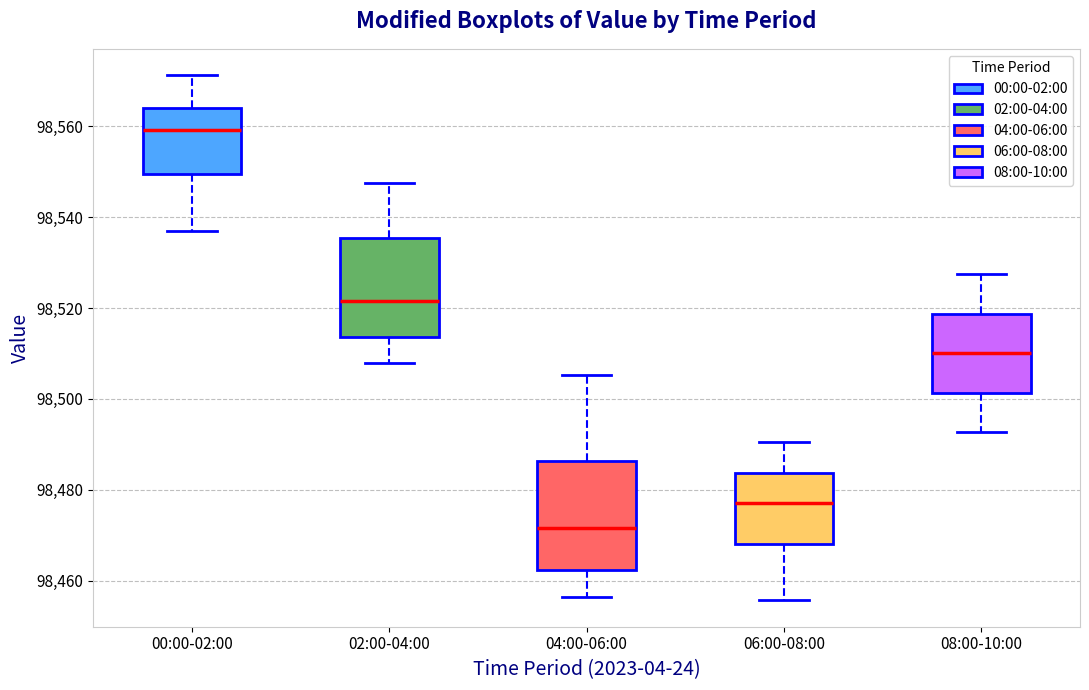

Comparing the boxes themselves (not the whiskers), which one is the tallest?

04:00-06:00